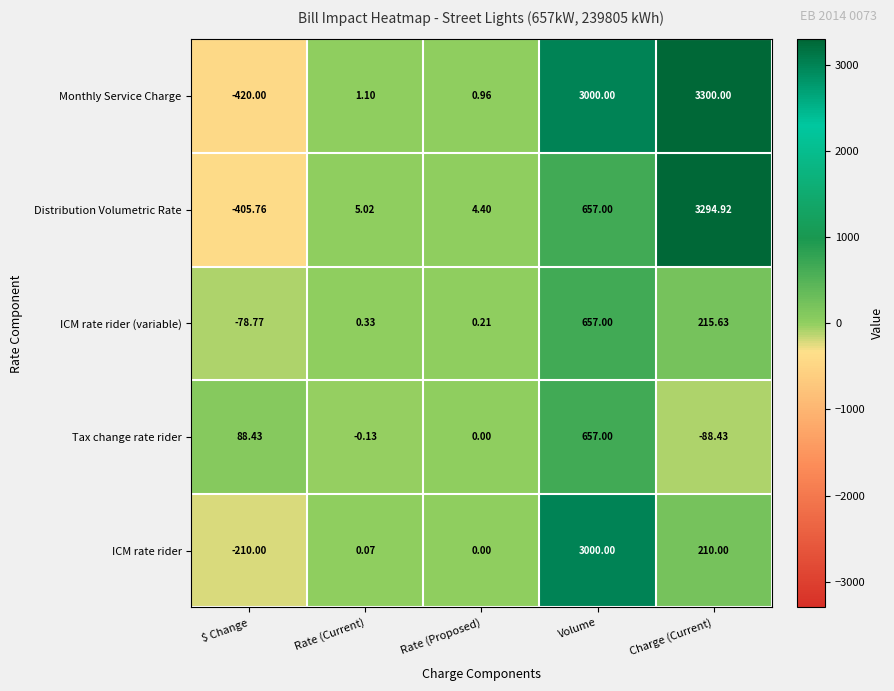

How many values in Distribution Volumetric Rate are above zero?

4